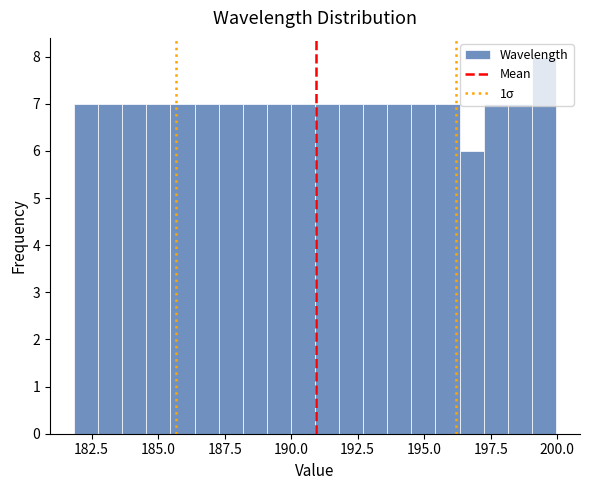

Around what value on the x-axis is the tallest bar? Give the approximate position of its centre, as read against the axis.

199.5